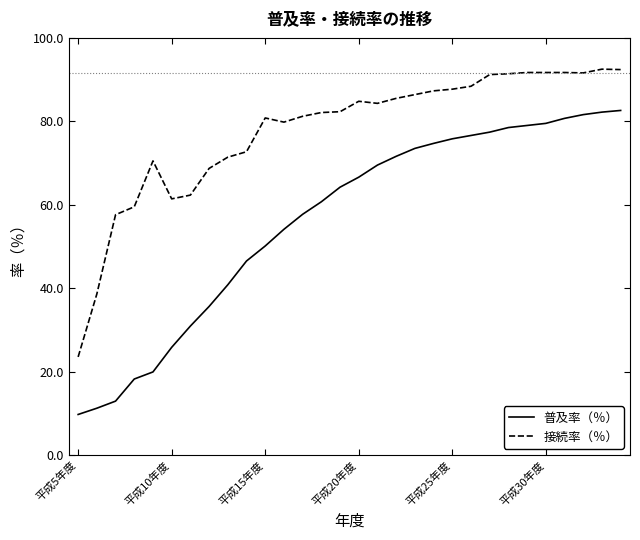

What are all the series names shown in the legend?

普及率（％）, 接続率（％）